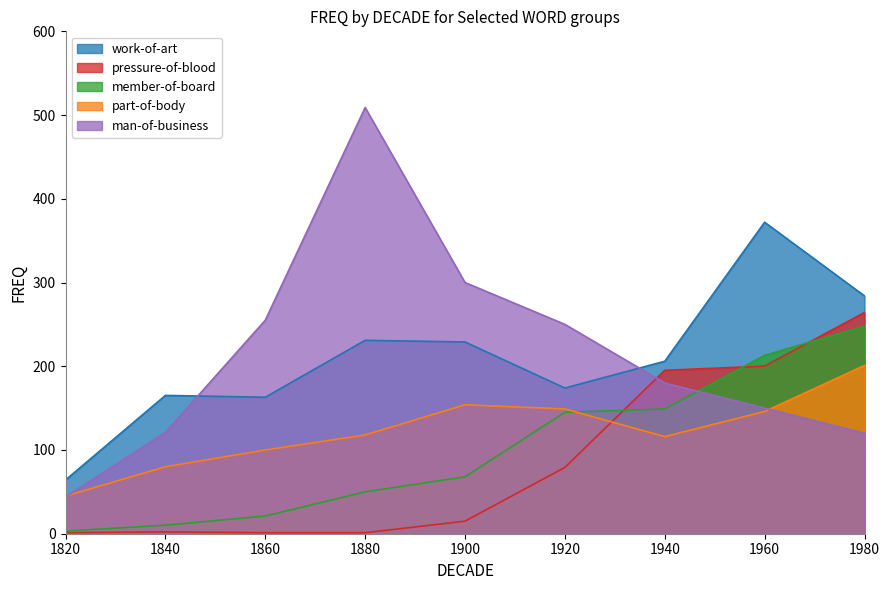

True or false: member-of-board and work-of-art intersect in this chart.

False